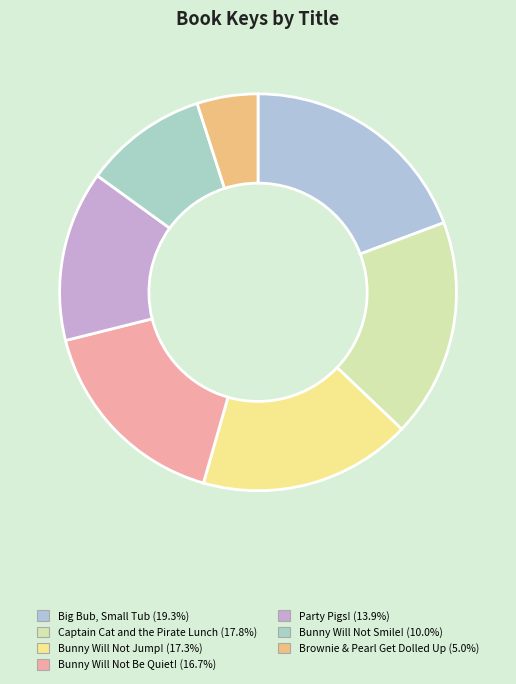

What is the total percentage of Big Bub, Small Tub and Bunny Will Not Smile!?

29.3%